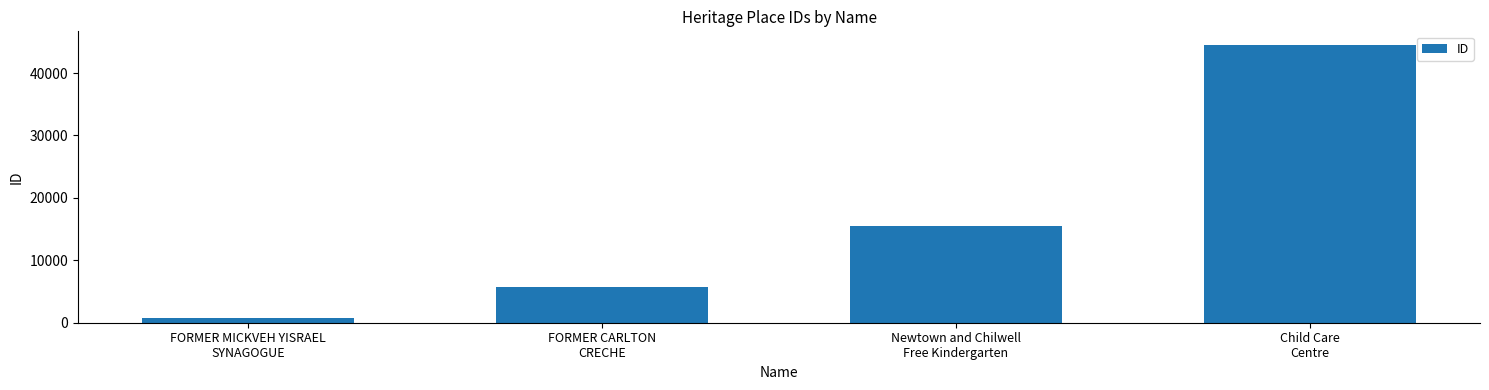

What is the maximum value shown in the chart?

44456